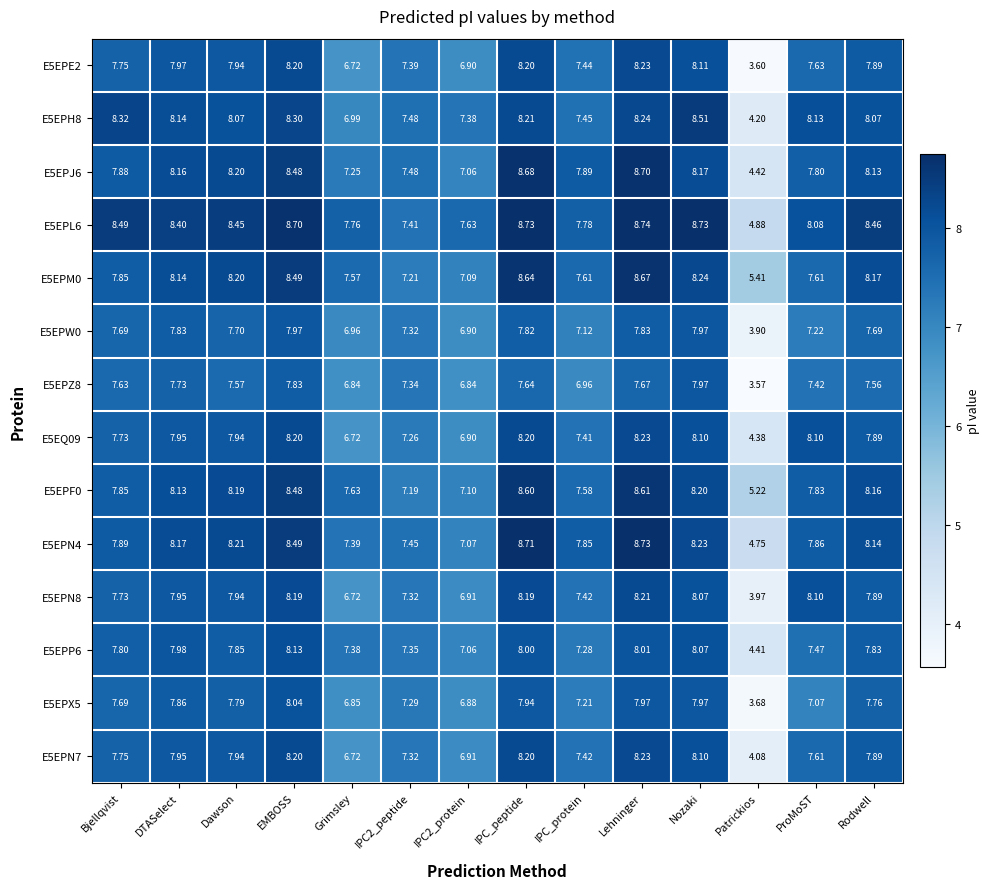

At how many categories does at least one series exceed 6?

13